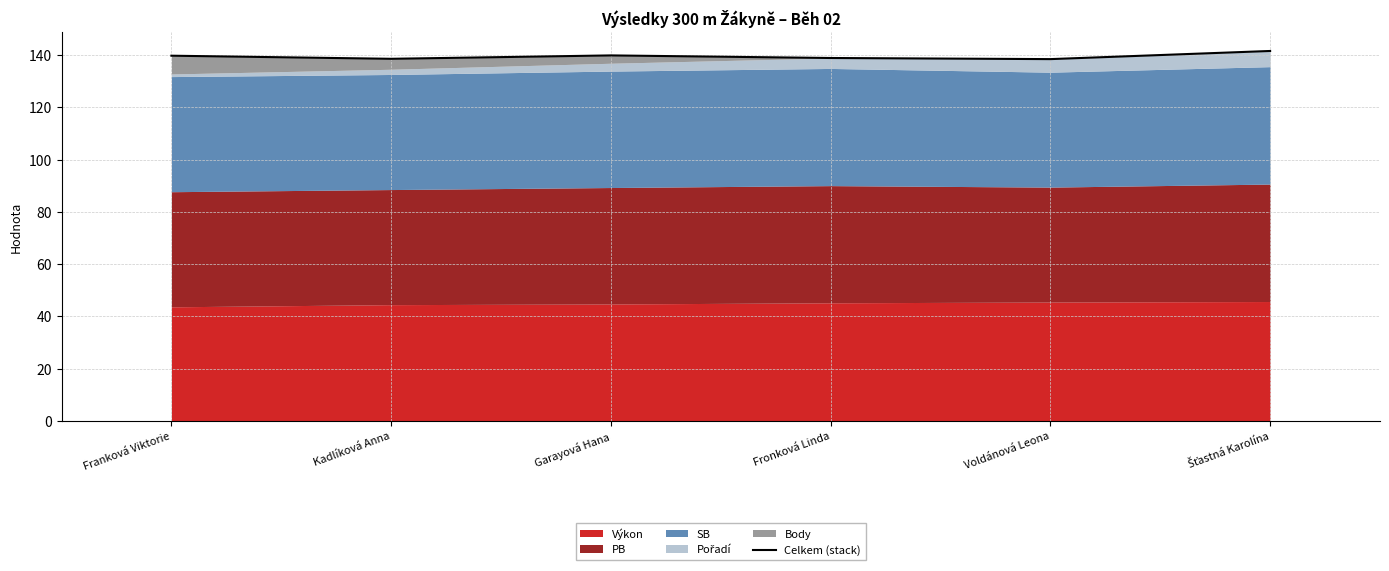

What is the label of the 2nd point from the left?

Kadlíková Anna